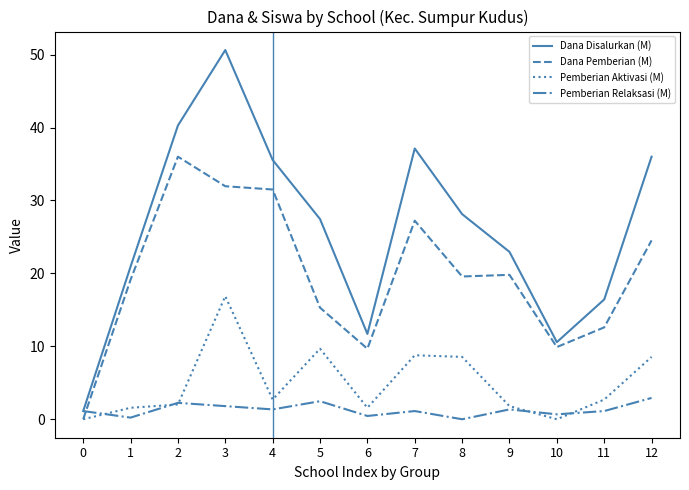

Rank the series at 8 from highest to lowest value.

Dana Disalurkan (M), Dana Pemberian (M), Pemberian Aktivasi (M), Pemberian Relaksasi (M)